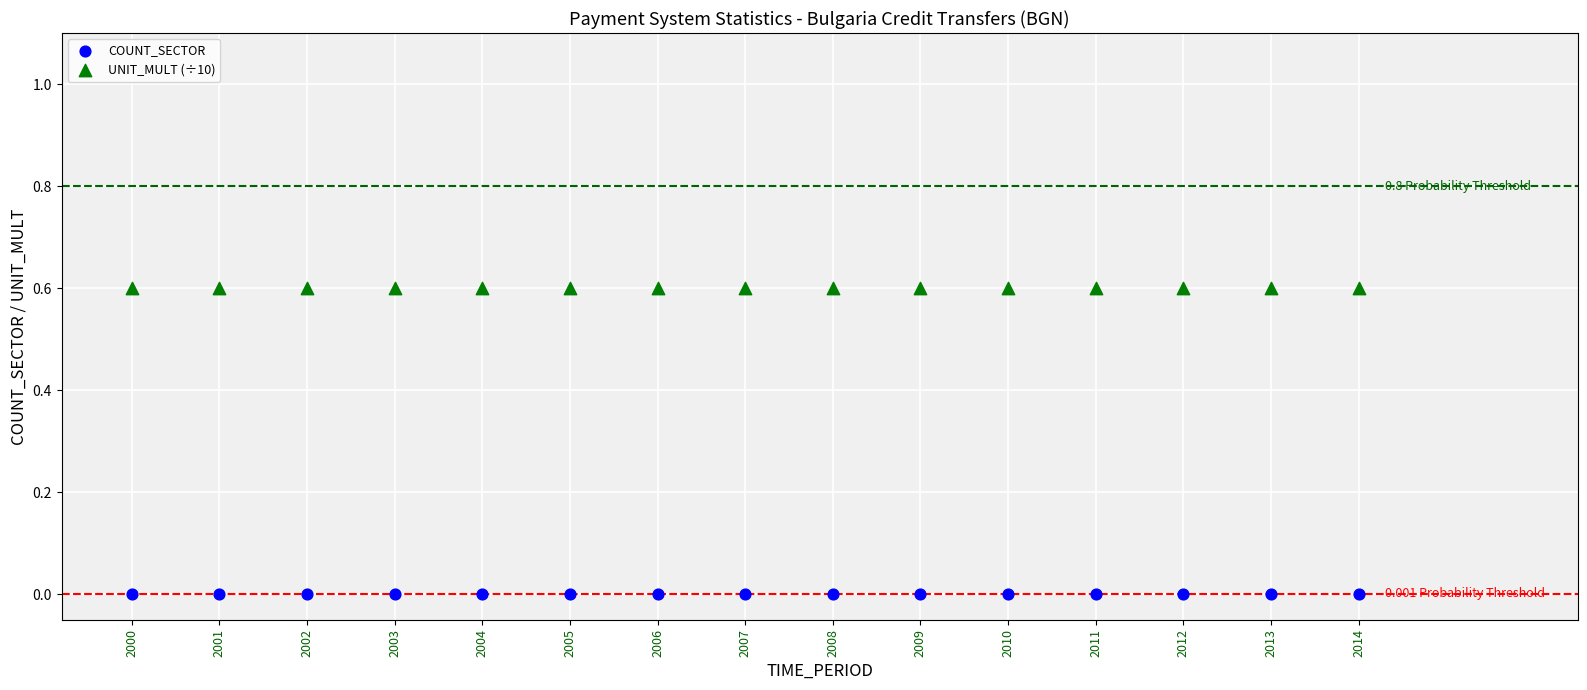

What are all the series names shown in the legend?

COUNT_SECTOR, UNIT_MULT (÷10)